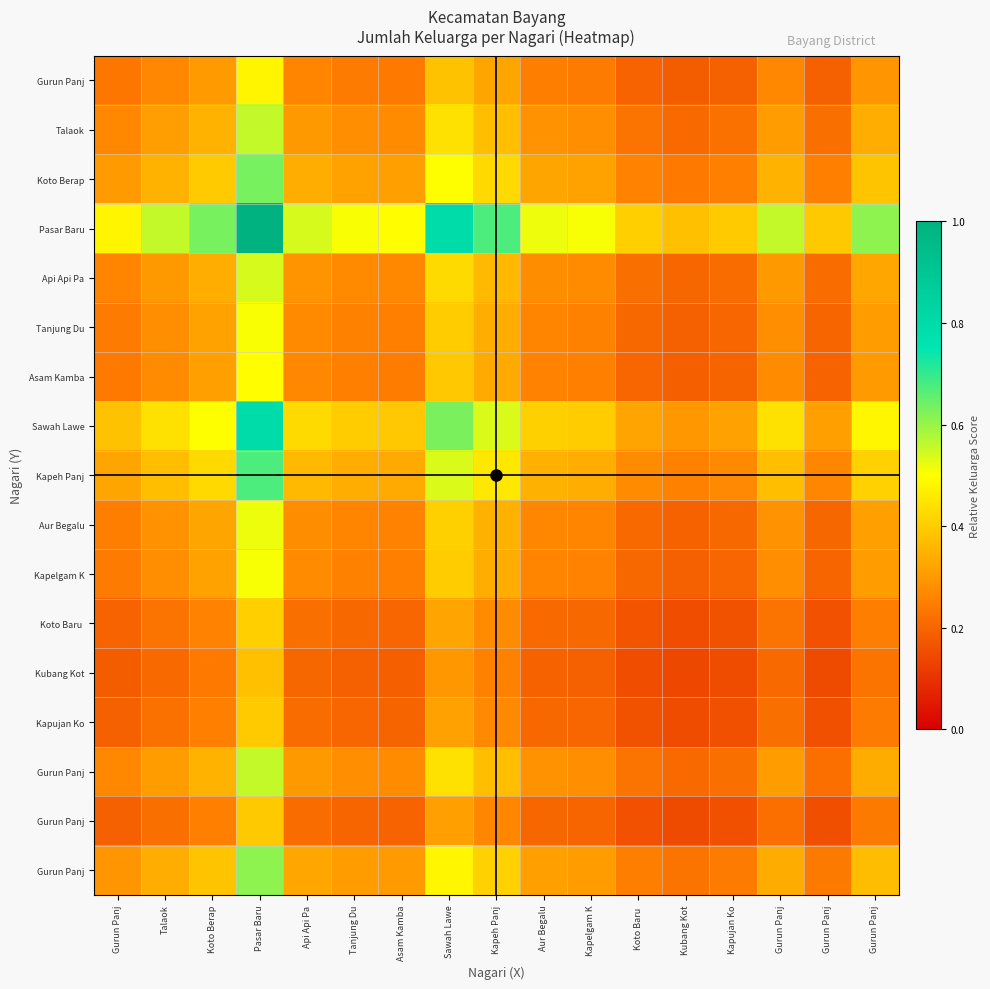

How many series are shown in this chart?

17